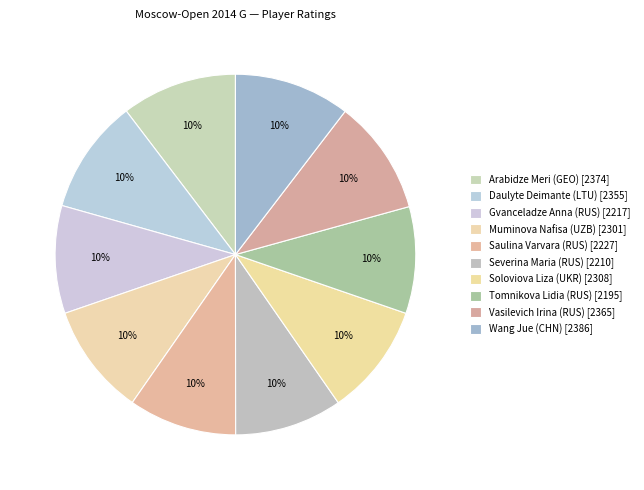

Which category has the biggest portion of the pie?

Wang Jue (CHN)